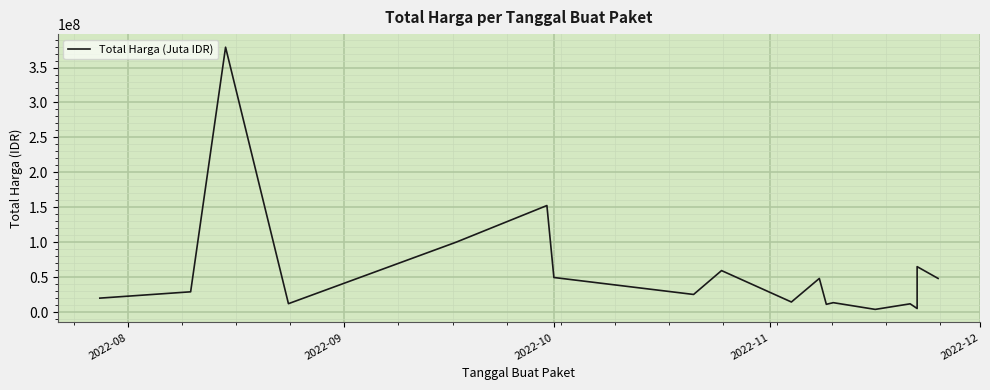

Reading left to right, list all the values displayed in this chart.

19950000	29000000	379075000	12000000	100000000	152477000	49478000	25200000	59375000	14400000	48140000	11100000	13442000	3825000	11800000	5093000	65000000	48140000